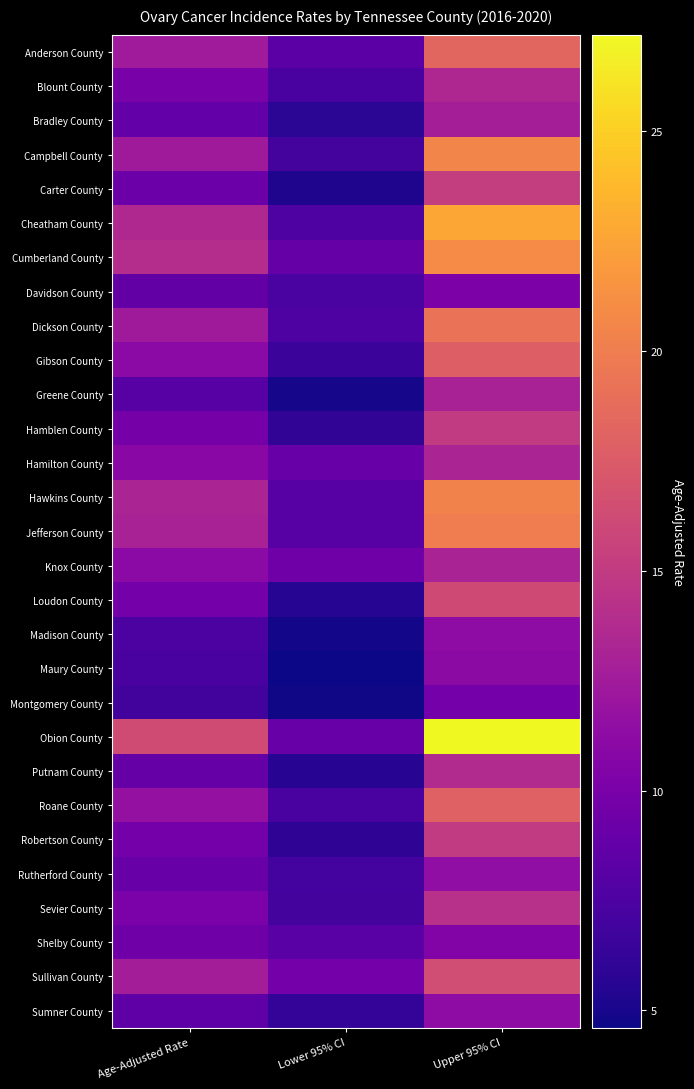

What is the difference between the highest and lowest values at Upper 95% CI?

17.5